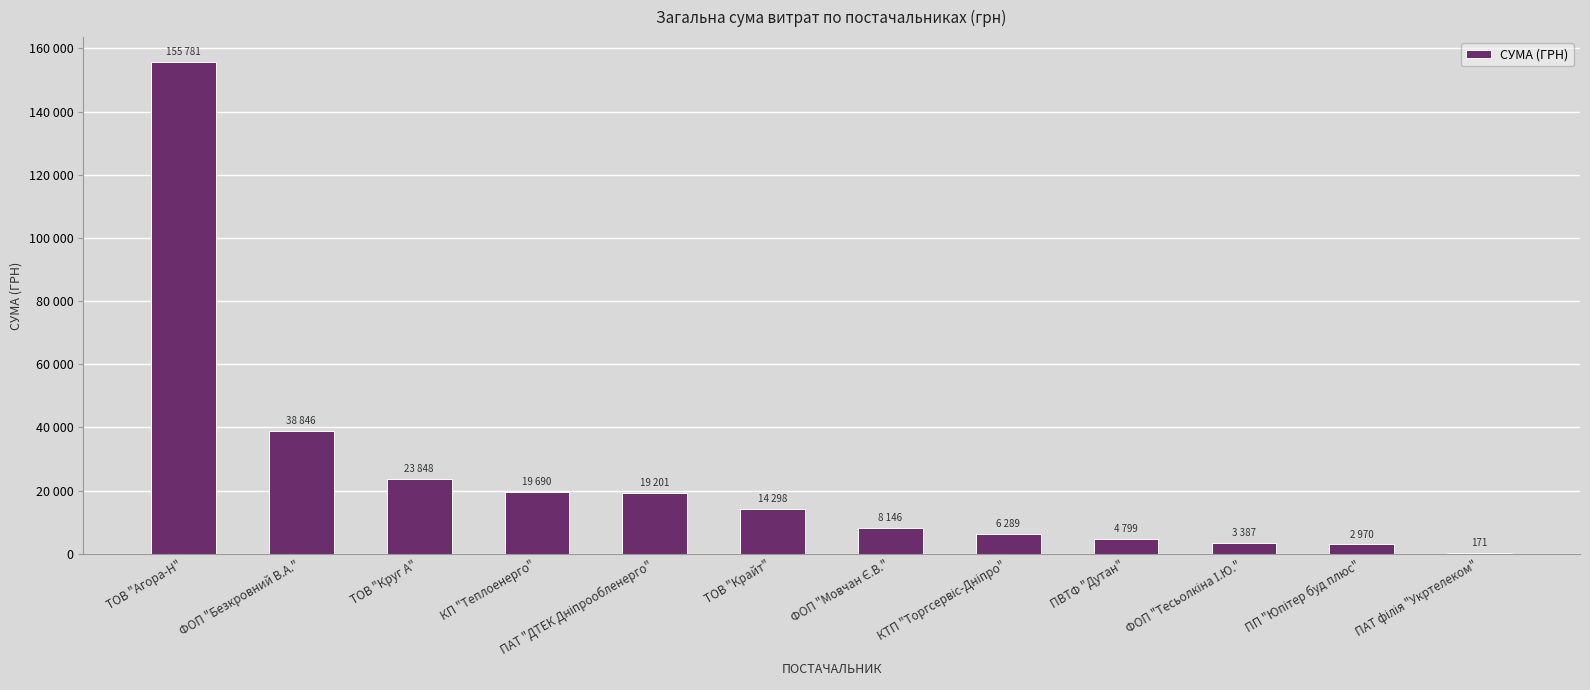

Which has a higher value, ТОВ "Агора-Н" or ПВТФ "Дутан"?

ТОВ "Агора-Н"